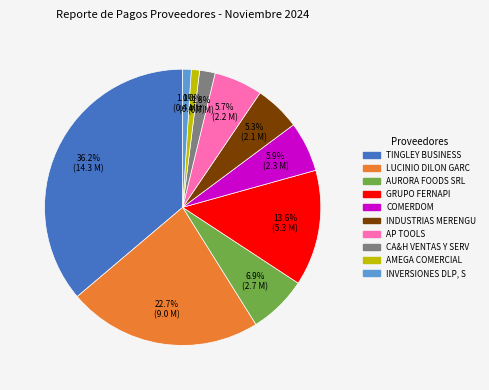

Is there a majority slice in this chart?

No